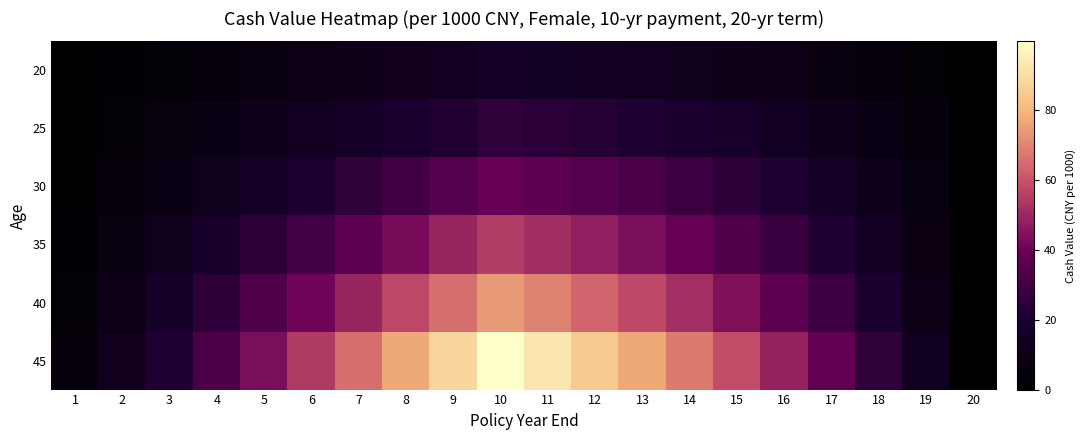

What is the difference between the highest and lowest values at 3?

18.2